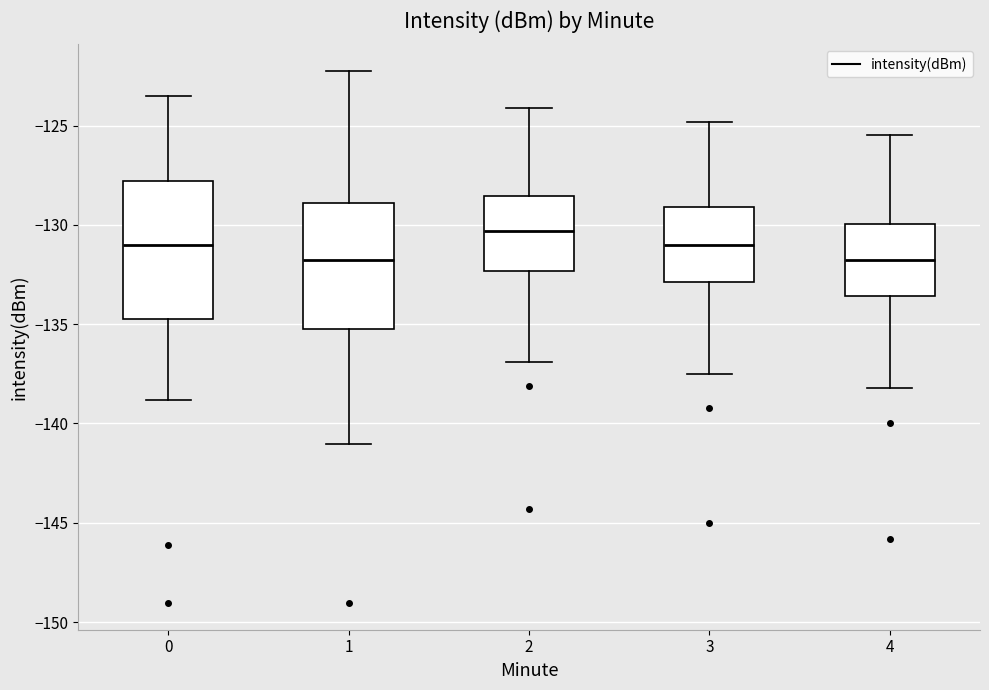

Reading left to right, read every box against the y-axis: the position of its median line, the range the box covers, and the ends of its whiskers. The values are not printed on the chart, so give them approximately, as read against the axis.

0: median -131.0, box -134.5 to -128.0, whiskers -139.0 to -123.5
1: median -131.5, box -135.5 to -129.0, whiskers -141.0 to -122.5
2: median -130.5, box -132.5 to -128.5, whiskers -137.0 to -124.0
3: median -131.0, box -133.0 to -129.0, whiskers -137.5 to -125.0
4: median -131.5, box -133.5 to -130.0, whiskers -138.0 to -125.5